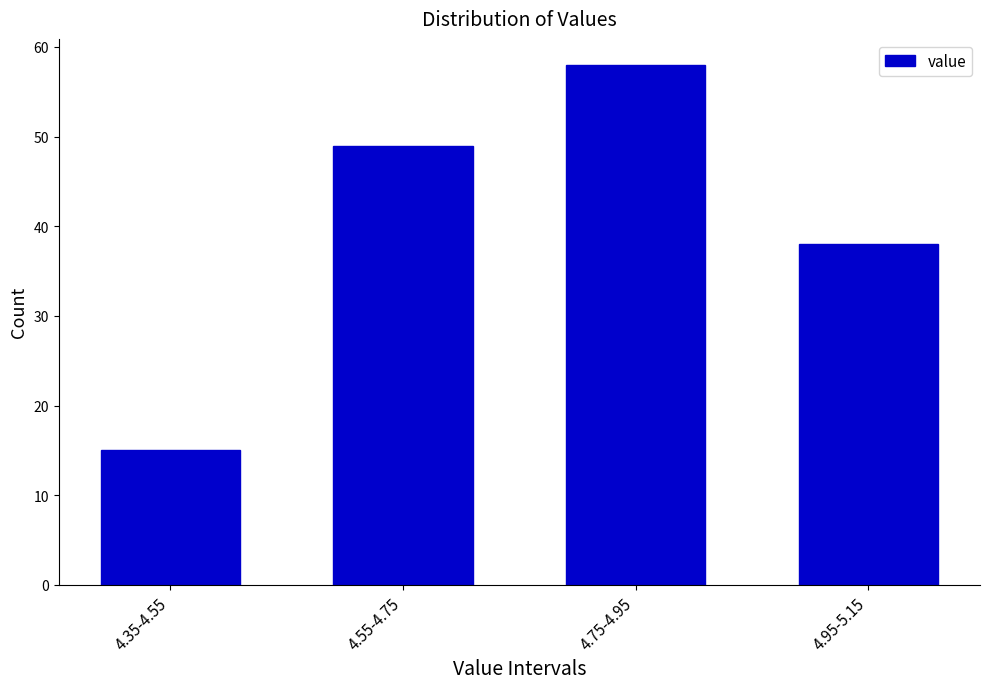

Reading left to right, extract all data points from this chart.

4.35-4.55=15	4.55-4.75=49	4.75-4.95=58	4.95-5.15=38